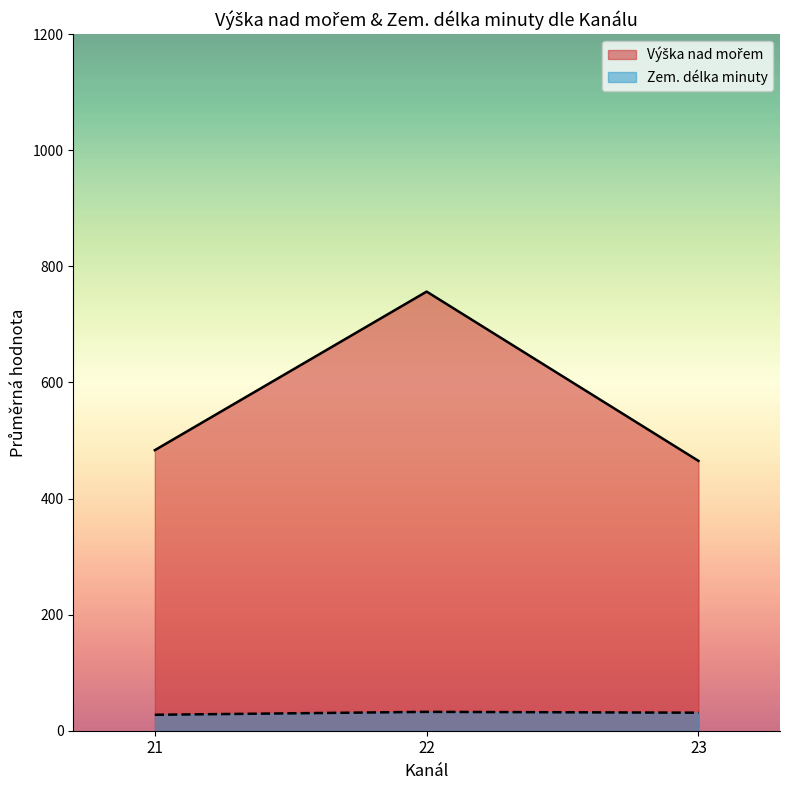

What is the spread (max minus min) of values at 21?

455.9